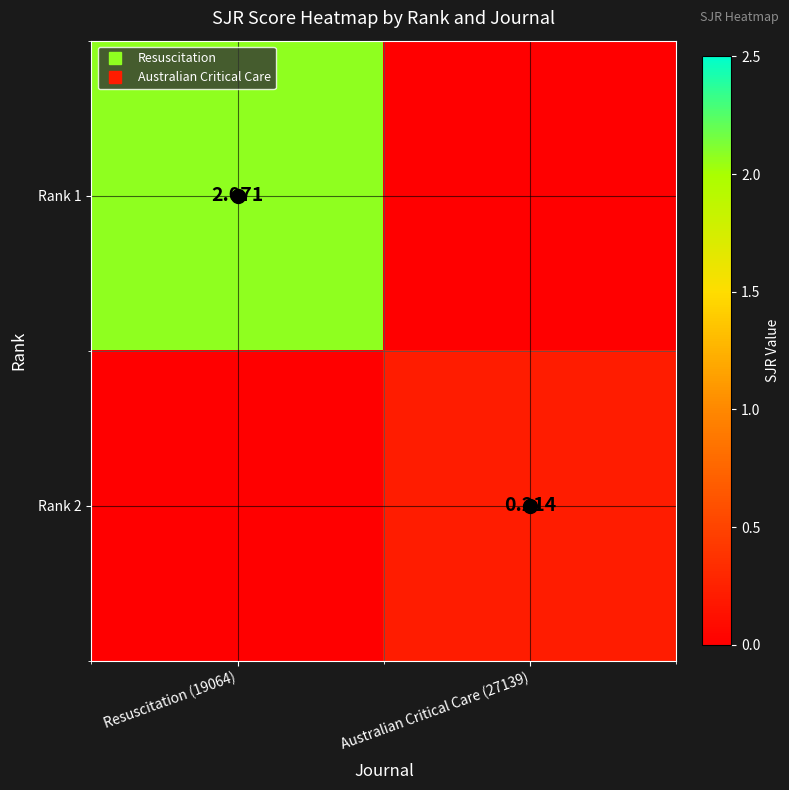

What is the average value of the Rank 1 series?

1.0